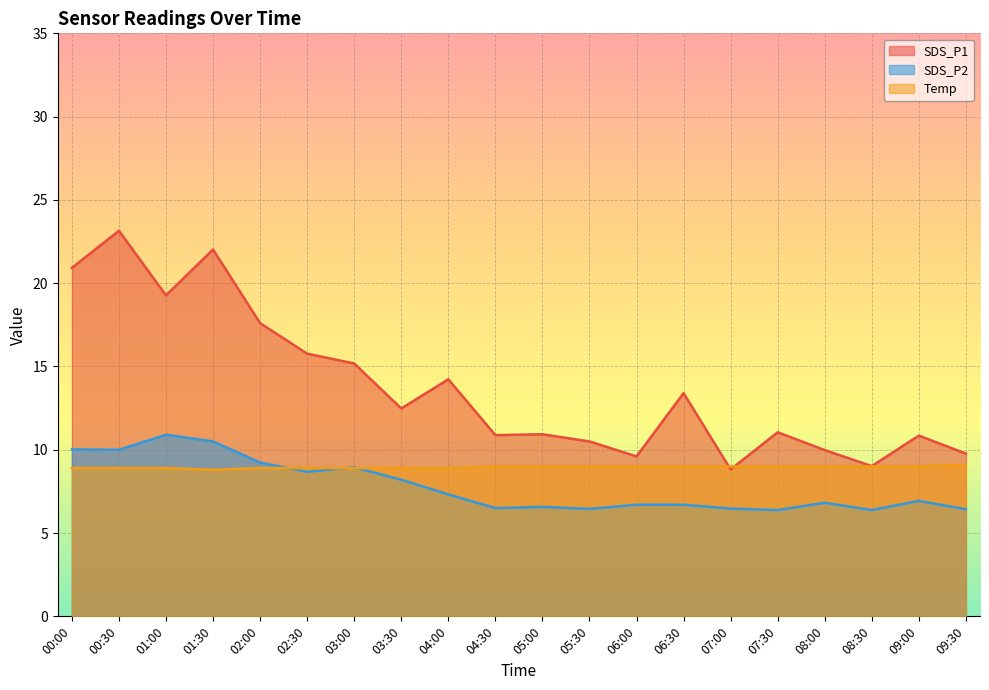

True or false: Temp has more than 1 interior local peaks.

False